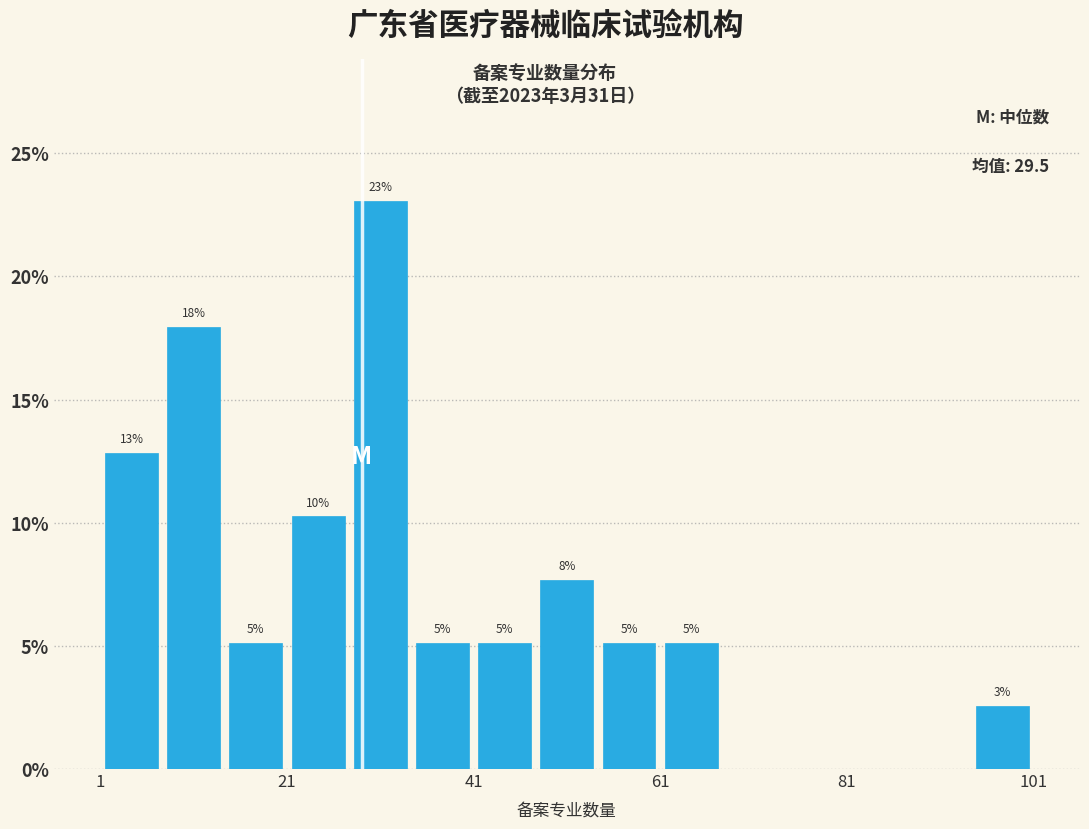

Read against the x-axis, roughly where is the centre of the tallest bar?

32